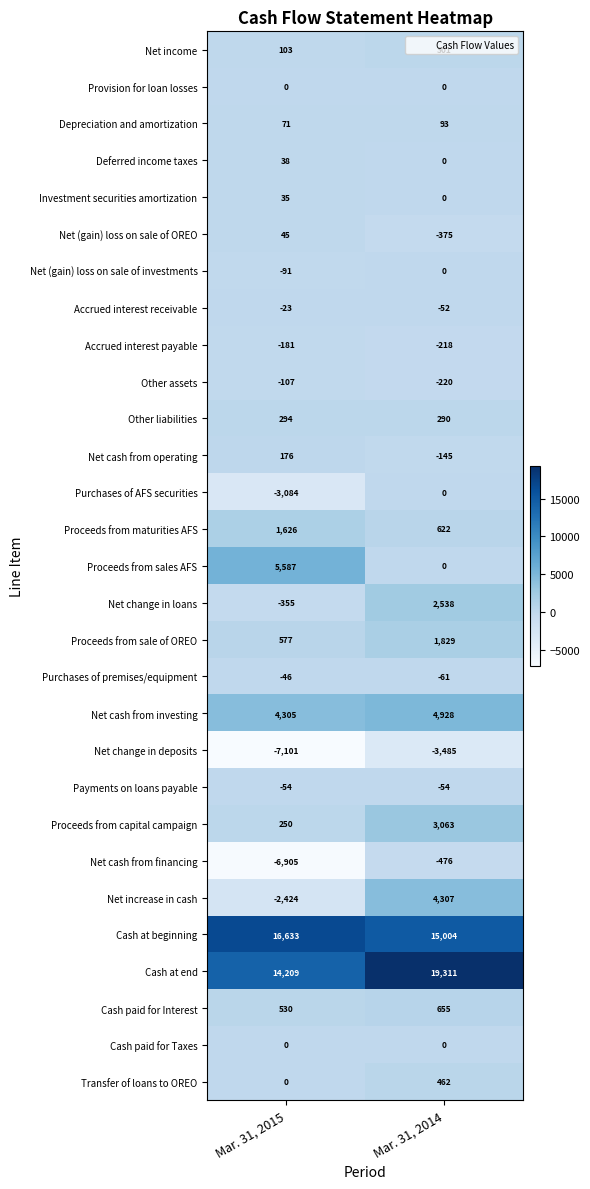

How many distinct data groups are displayed?

29